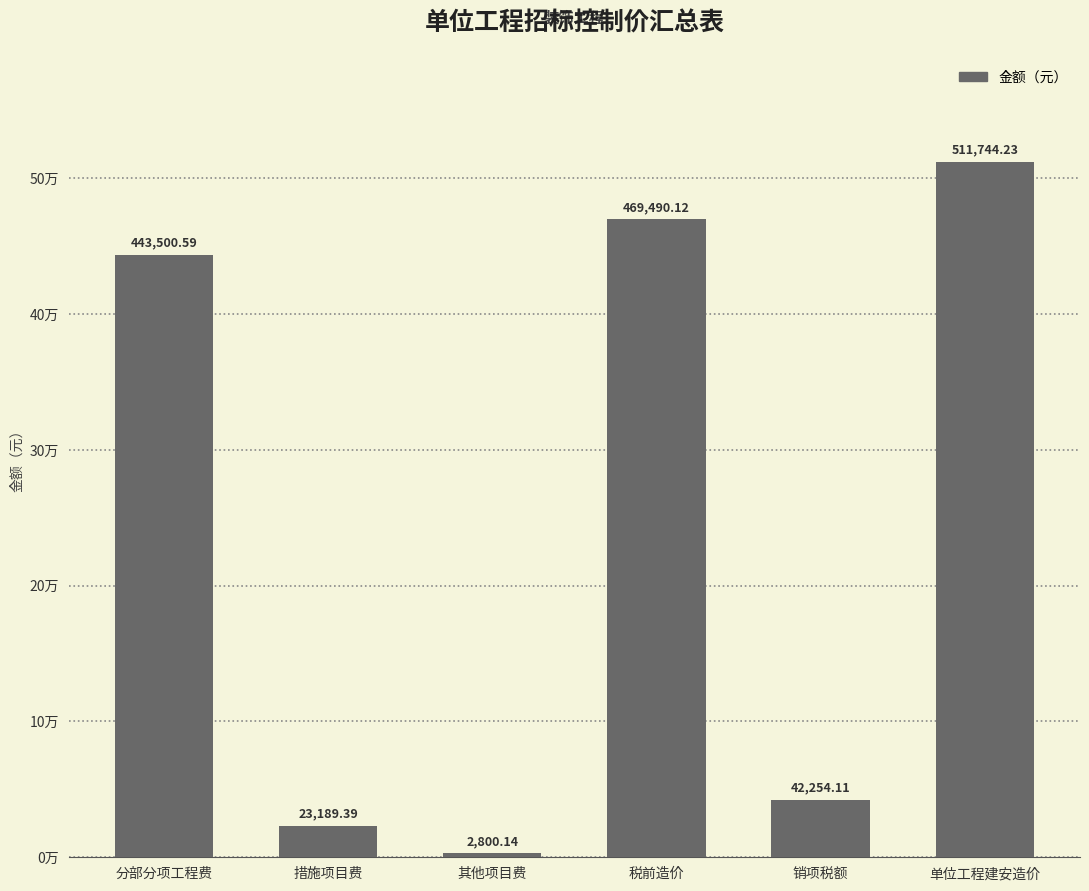

List the labels in order of value, smallest first.

其他项目费, 措施项目费, 销项税额, 分部分项工程费, 税前造价, 单位工程建安造价